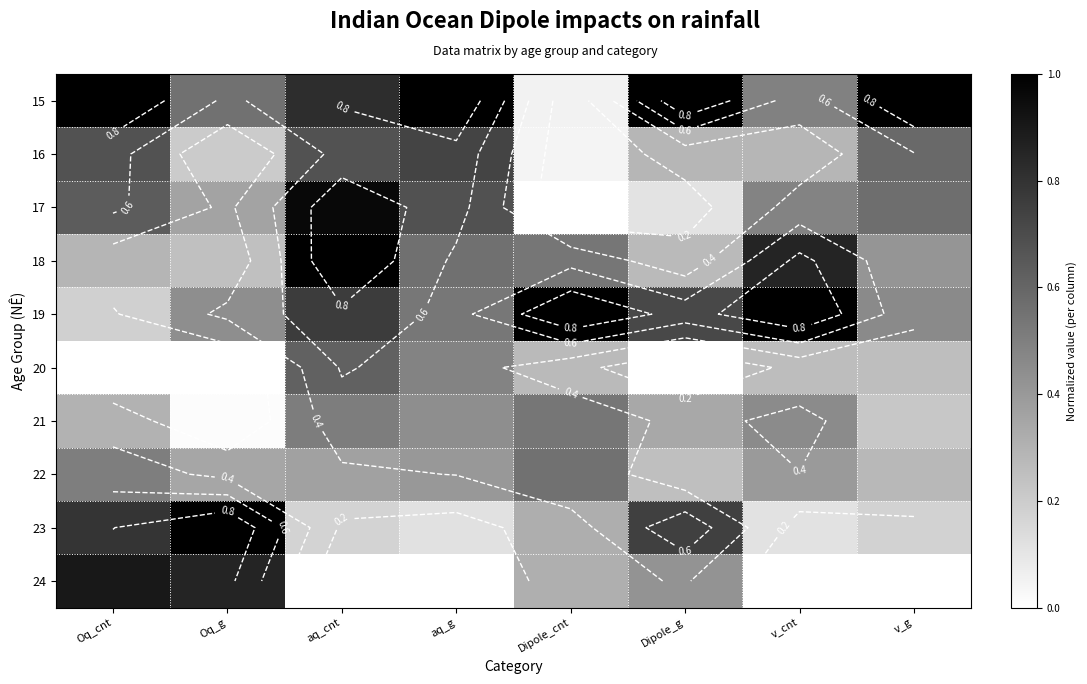

What is the difference between the second highest and minimum values in the 18 series?

0.6